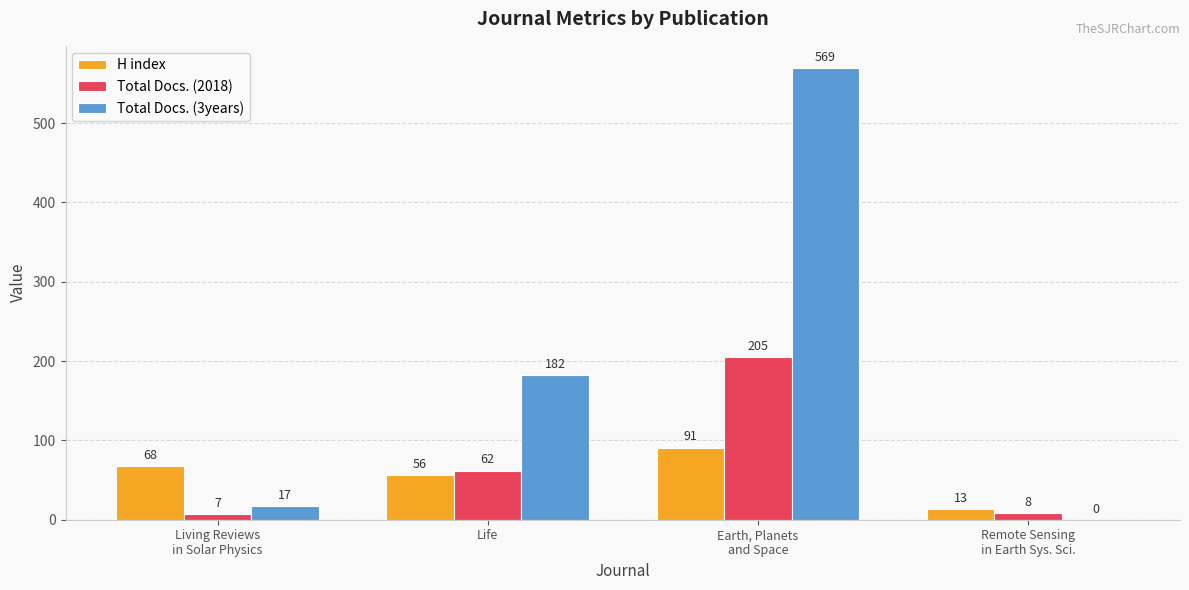

How many groups of bars are there?

4